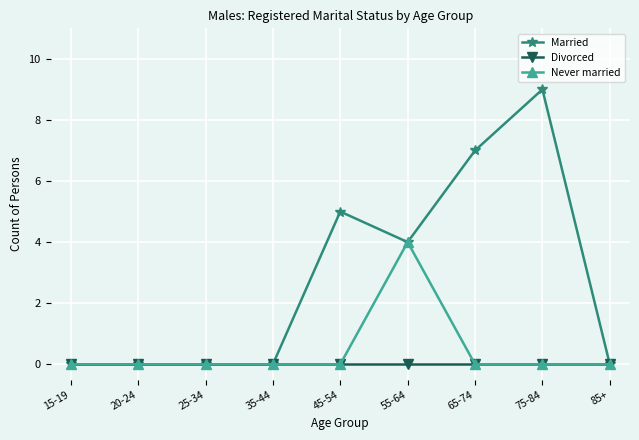

Reading left to right, list all the values displayed in this chart.

Married: 15-19=0	20-24=0	25-34=0	35-44=0	45-54=5	55-64=4	65-74=7	75-84=9	85+=0
Divorced: 15-19=0	20-24=0	25-34=0	35-44=0	45-54=0	55-64=0	65-74=0	75-84=0	85+=0
Never married: 15-19=0	20-24=0	25-34=0	35-44=0	45-54=0	55-64=4	65-74=0	75-84=0	85+=0